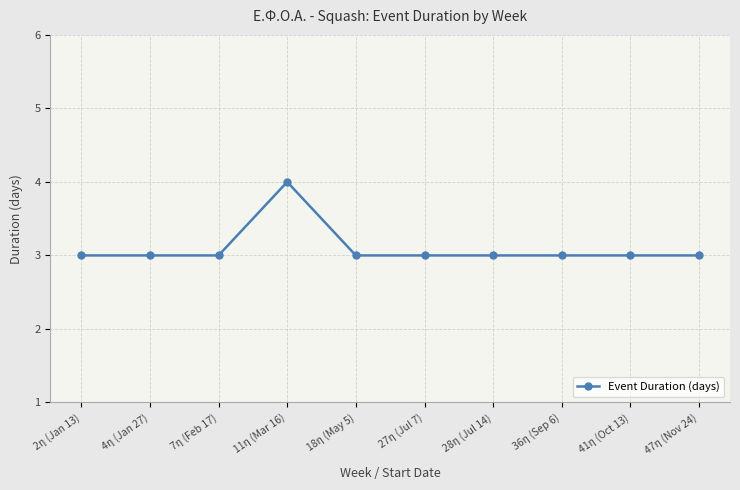

What is the difference between the maximum and minimum values?

1